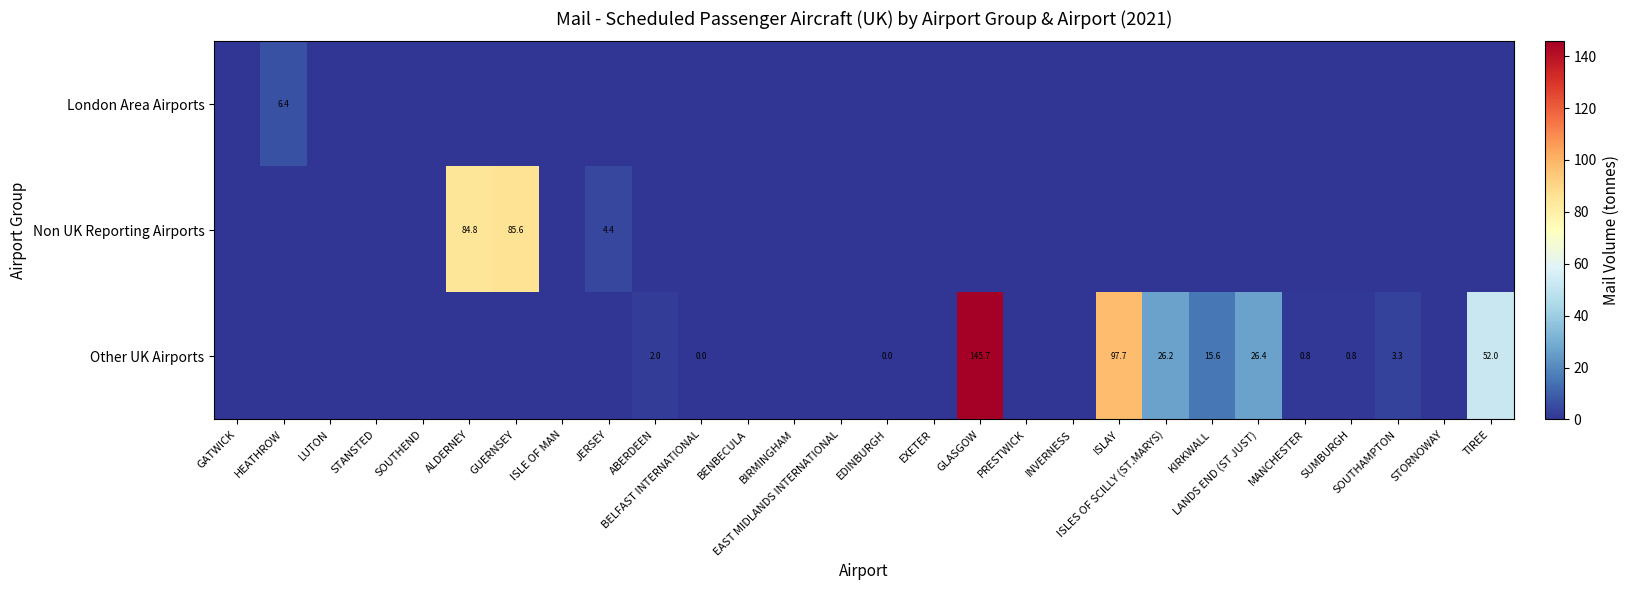

The Other UK Airports series shows 0.8 at MANCHESTER. True or false?

True